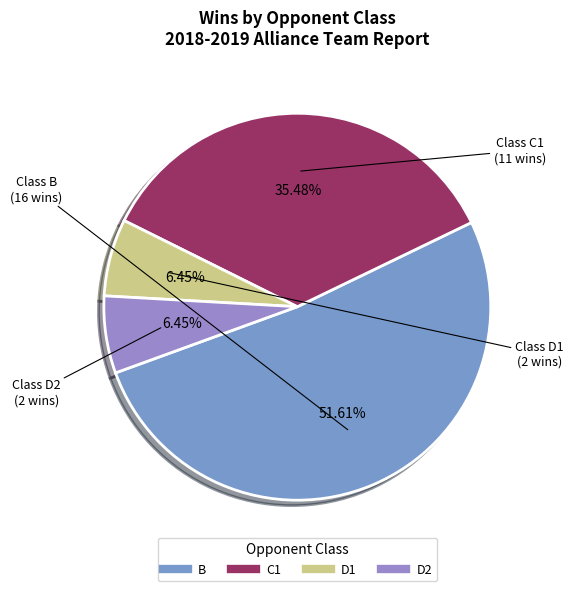

Count the number of slices in the pie.

4